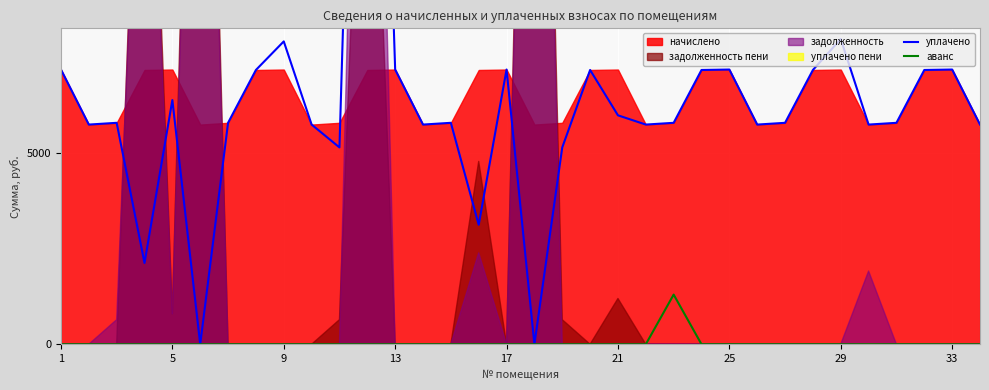

The value of аванс at 33 is 0. True or false?

True